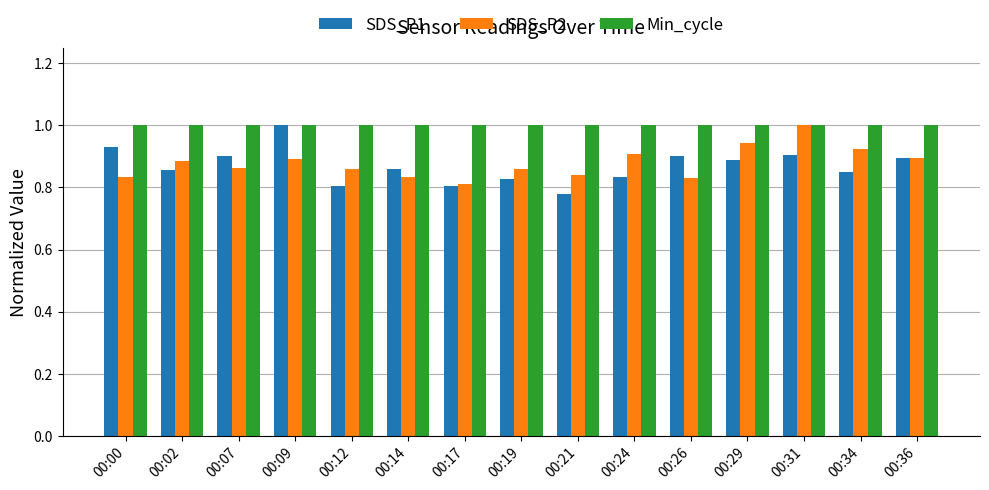

The Min_cycle series shows 1.7 at 00:29. True or false?

False